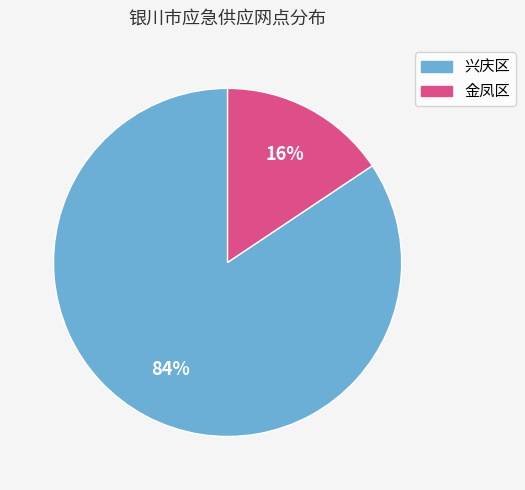

Which slice is the smallest?

金凤区